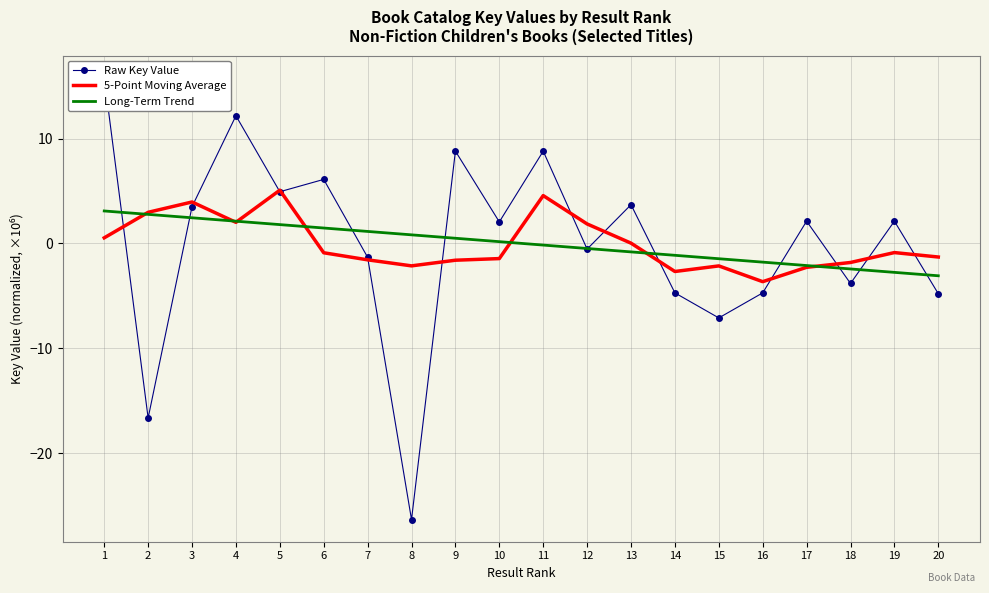

Is it true that Long-Term Trend equals 2.4 at 3?

True